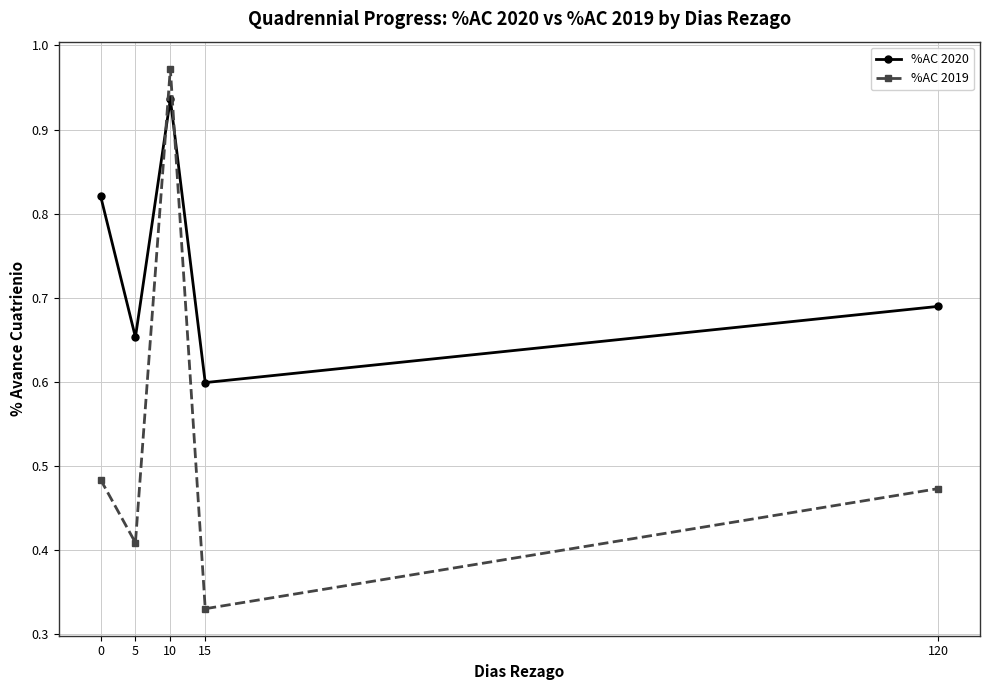

How many intersections are there between %AC 2019 and %AC 2020?

2